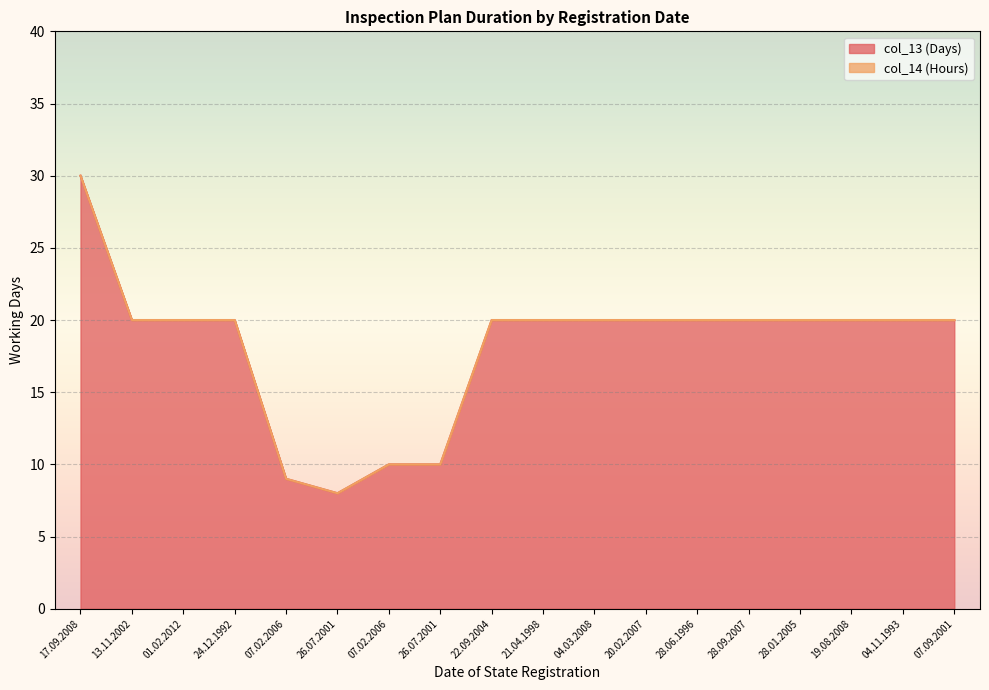

What is the average value?

18